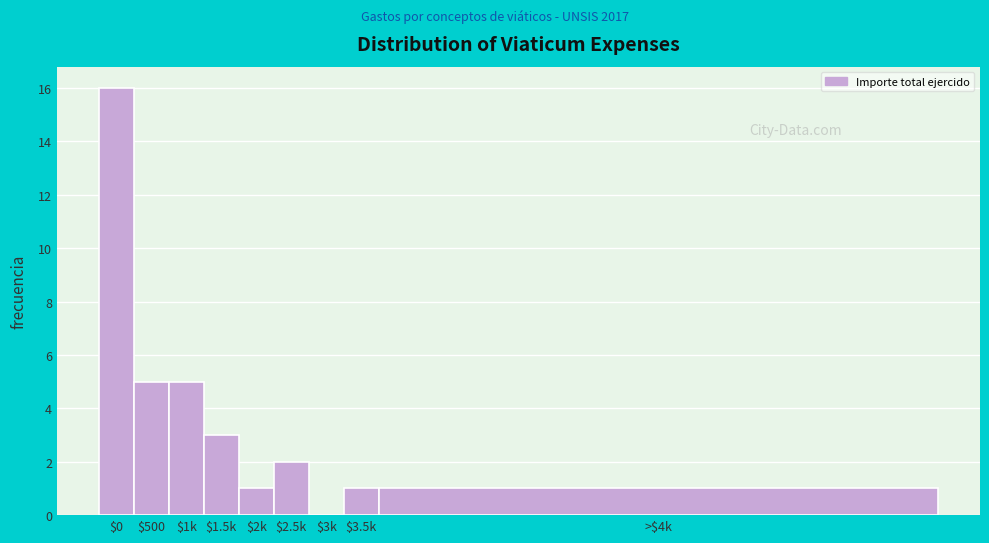

What is the sum of all values?

34